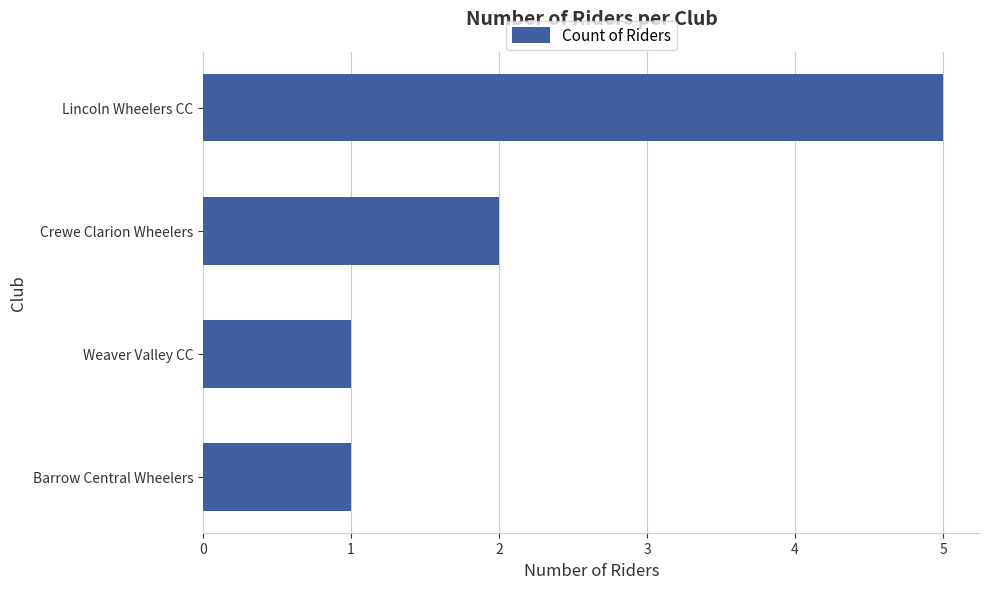

How many bars are there in total?

4